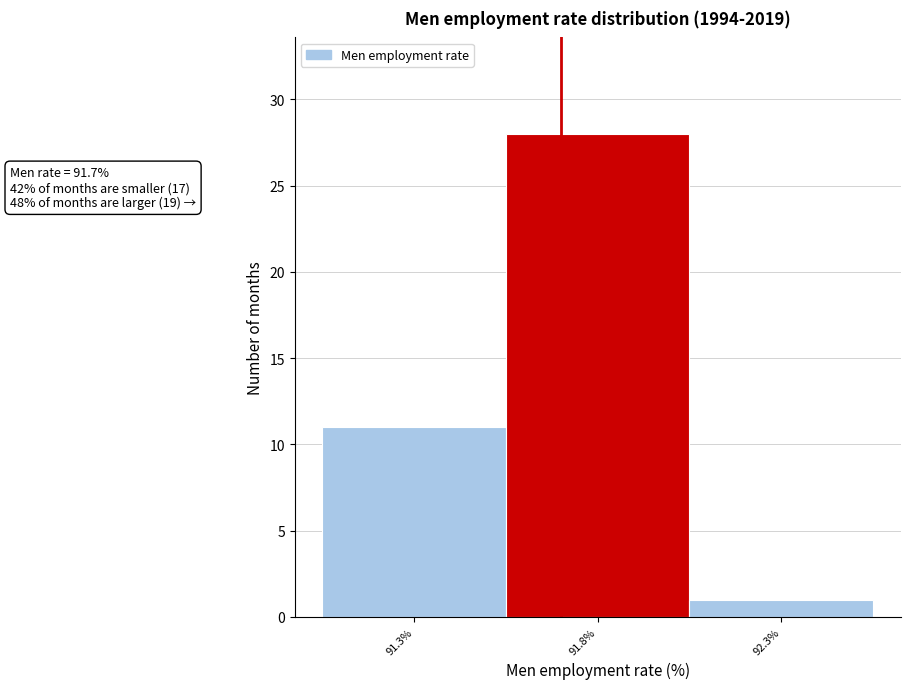

Which range on the x-axis has the tallest bar?

91.55 to 92.05